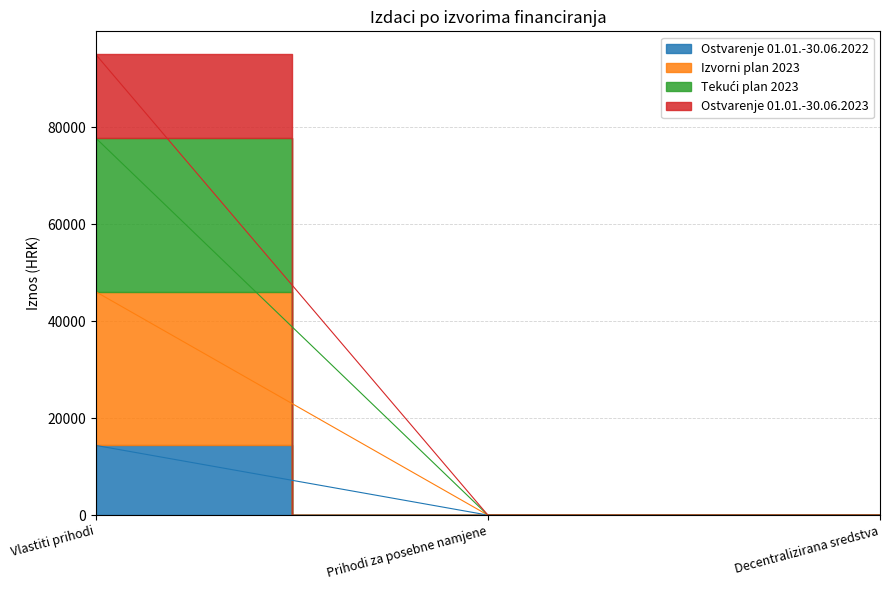

Rank the series at Prihodi za posebne namjene from lowest to highest value.

Ostvarenje 01.01.-30.06.2022, Izvorni plan 2023, Tekući plan 2023, Ostvarenje 01.01.-30.06.2023